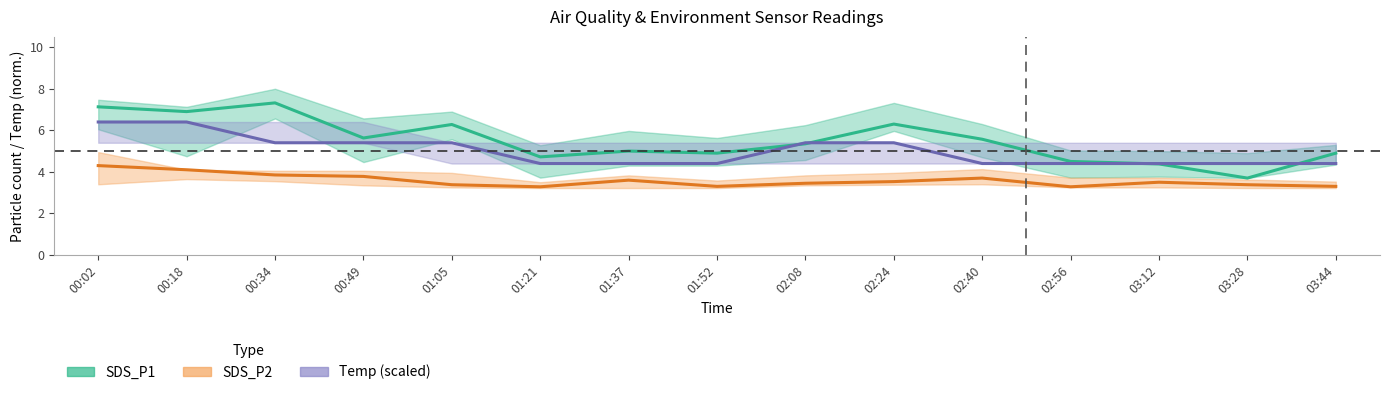

Count the number of data series in this chart.

3